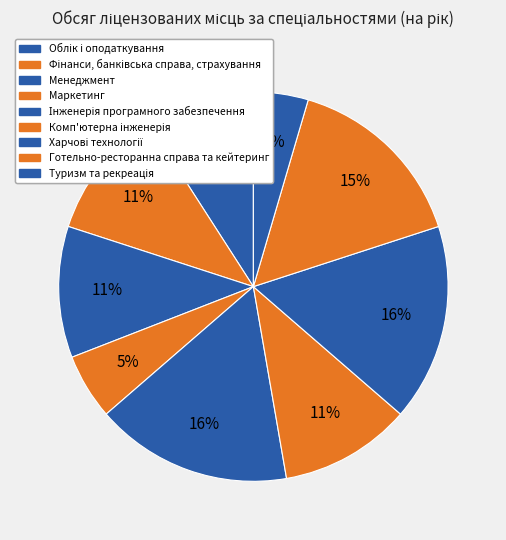

To the nearest percent, what is the difference between the largest and smallest slice percentages?

12%